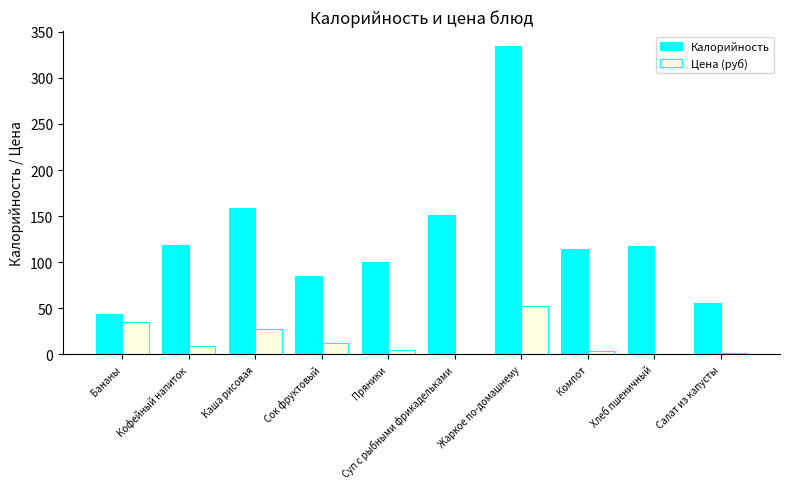

Is it true that Калорийность equals 44.0 at Бананы?

True